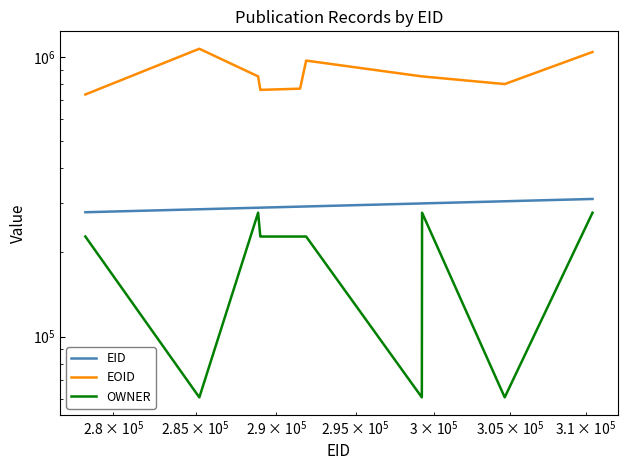

True or false: EID and OWNER cross at least once.

False